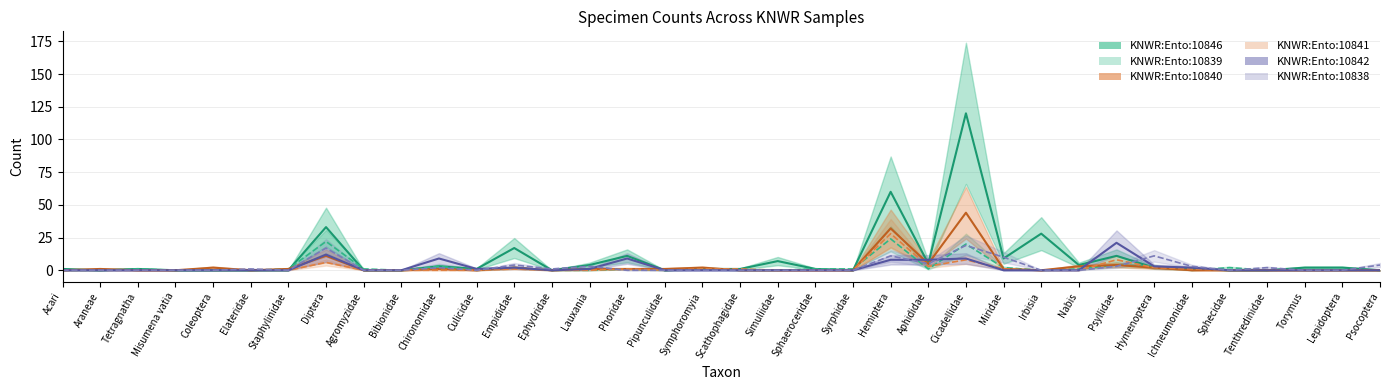

What is the difference between the KNWR:Ento:10839 values at Sphaeroceridae and Hemiptera?

23